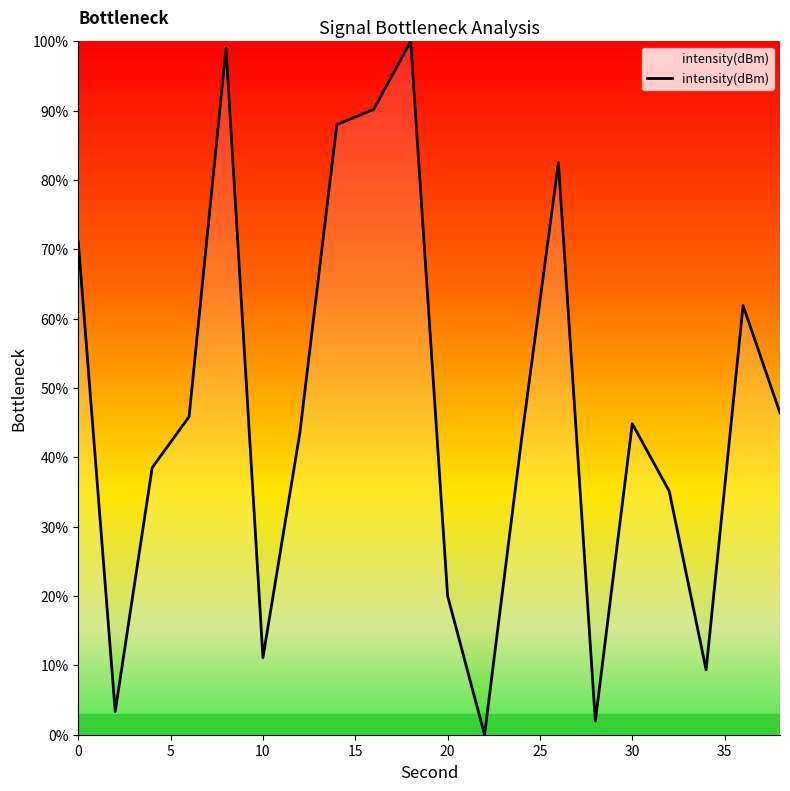

What is the difference between the maximum and minimum values?

100.0